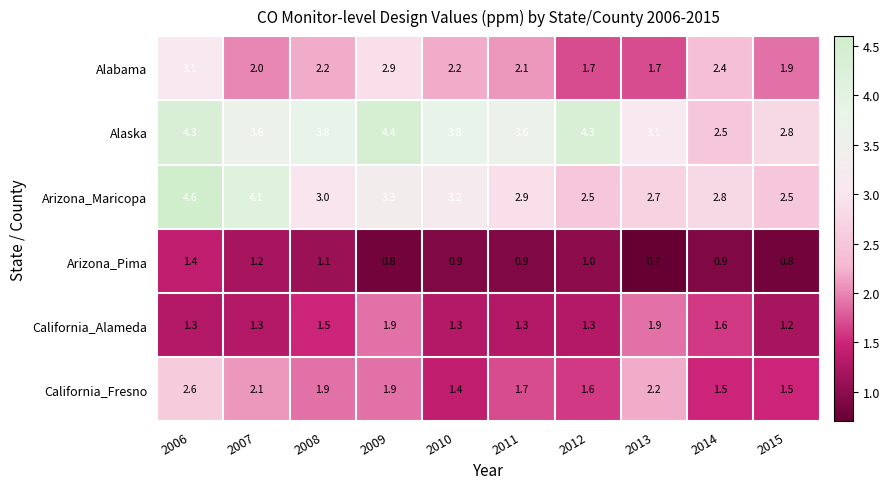

What is the average value of the California_Fresno series?

1.8